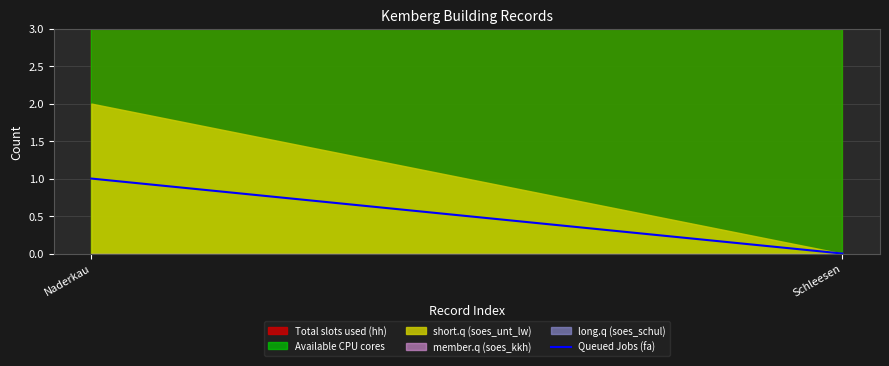

Reading right to left, what are all the values shown in this chart?

Schleesen=0	Naderkau=1